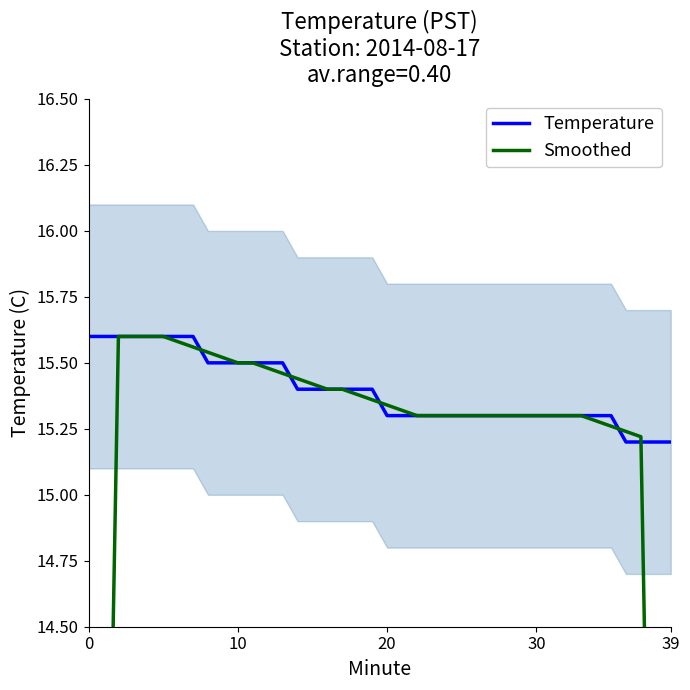

What is the minimum value shown in the chart?

9.1